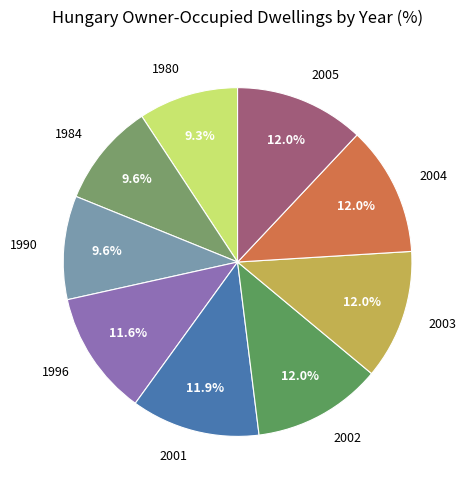

Is it true that 1984 is 2% of the pie?

False